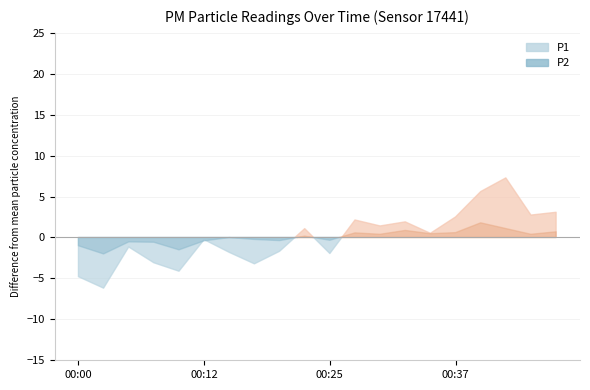

Between 00:32 and 00:37, which series saw the biggest shift?

P1